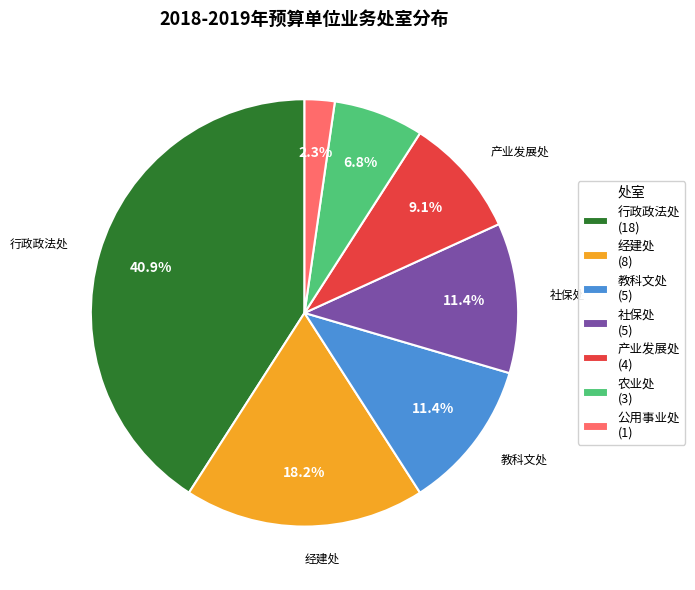

To the nearest percent, what is the difference between the largest and smallest slice percentages?

39%